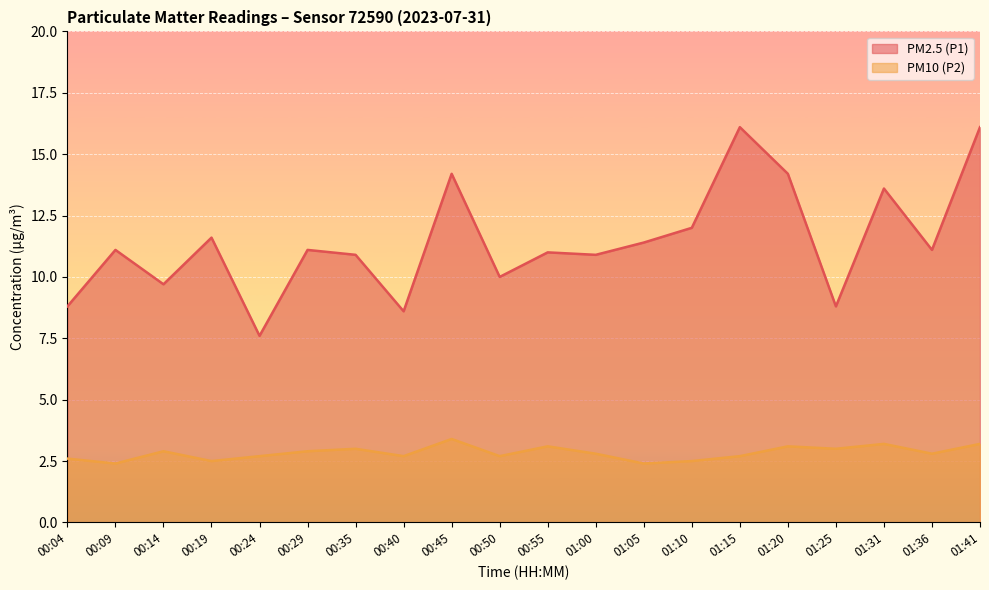

At which label does PM10 (P2) reach its peak?

00:45